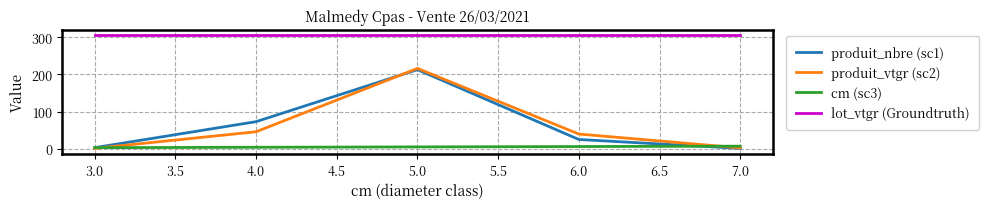

True or false: lot_vtgr (Groundtruth) and produit_vtgr (sc2) cross at least once.

False